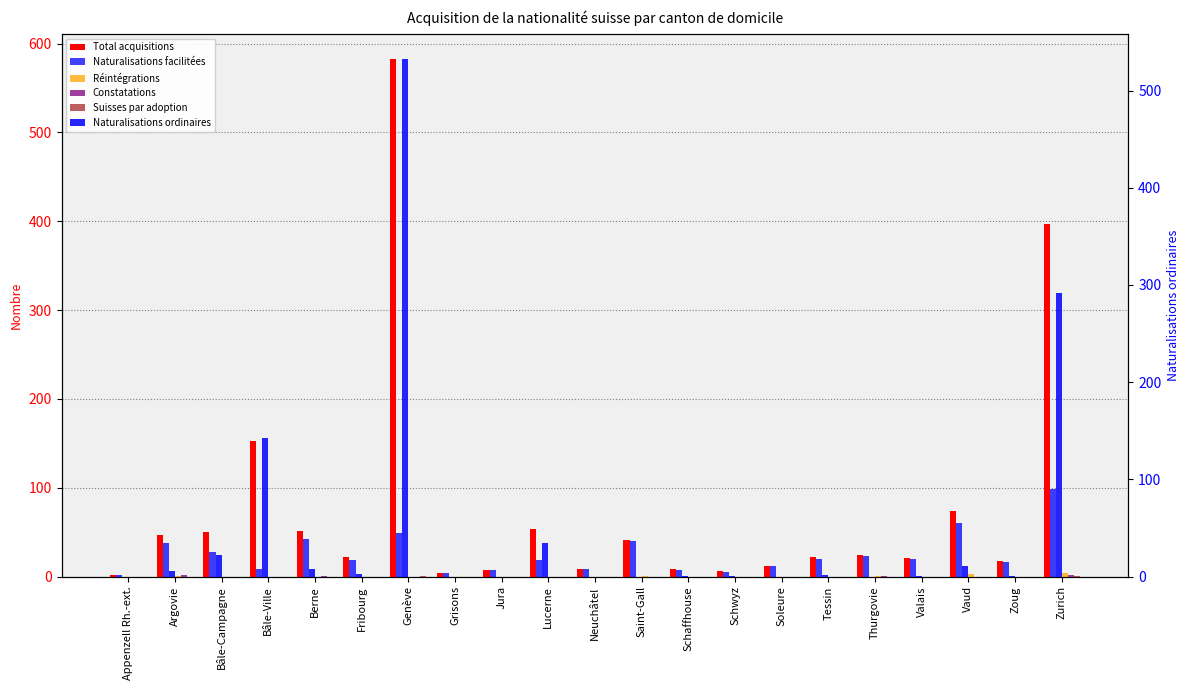

Which series changed the most between Grisons and Soleure?

Total acquisitions